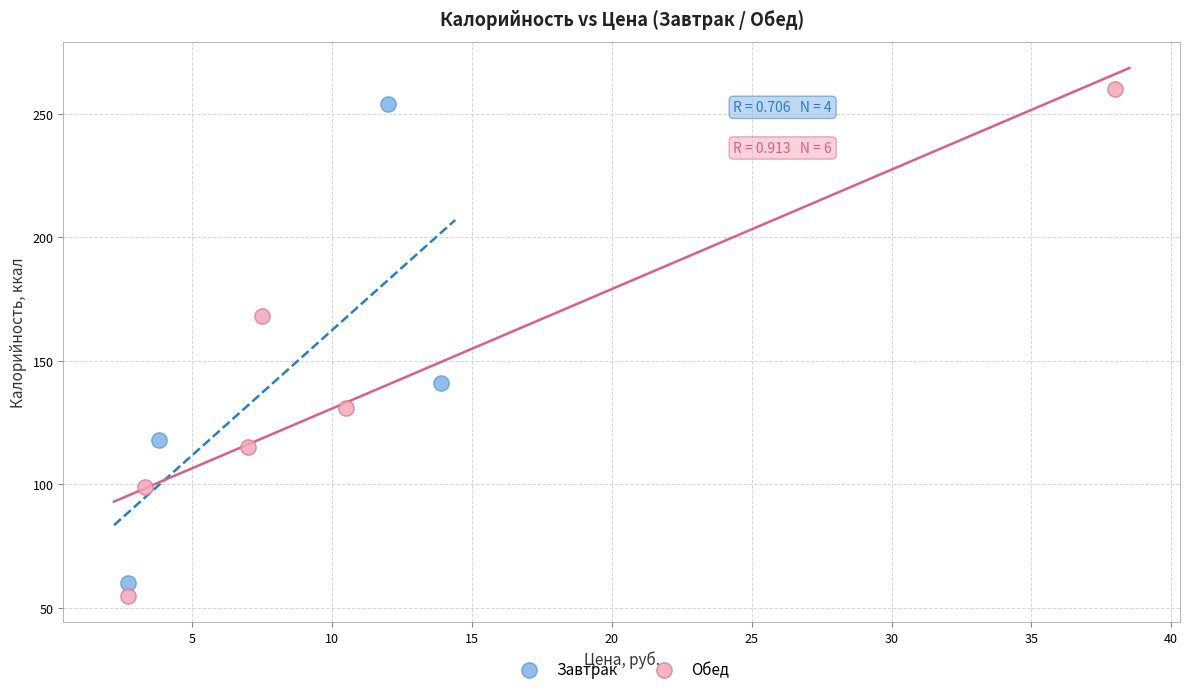

Which series has the widest spread of Y values?

Обед